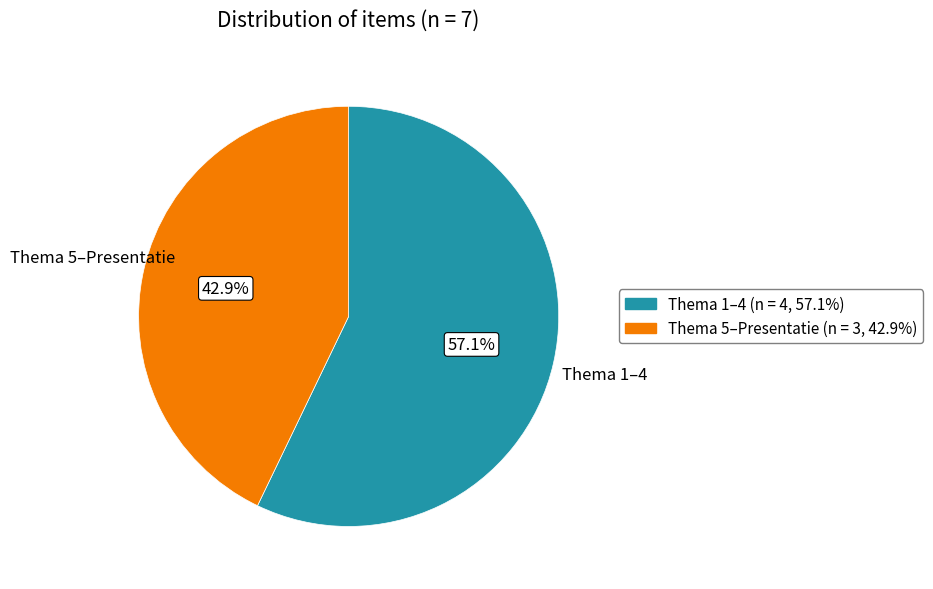

Count the number of slices in the pie.

2